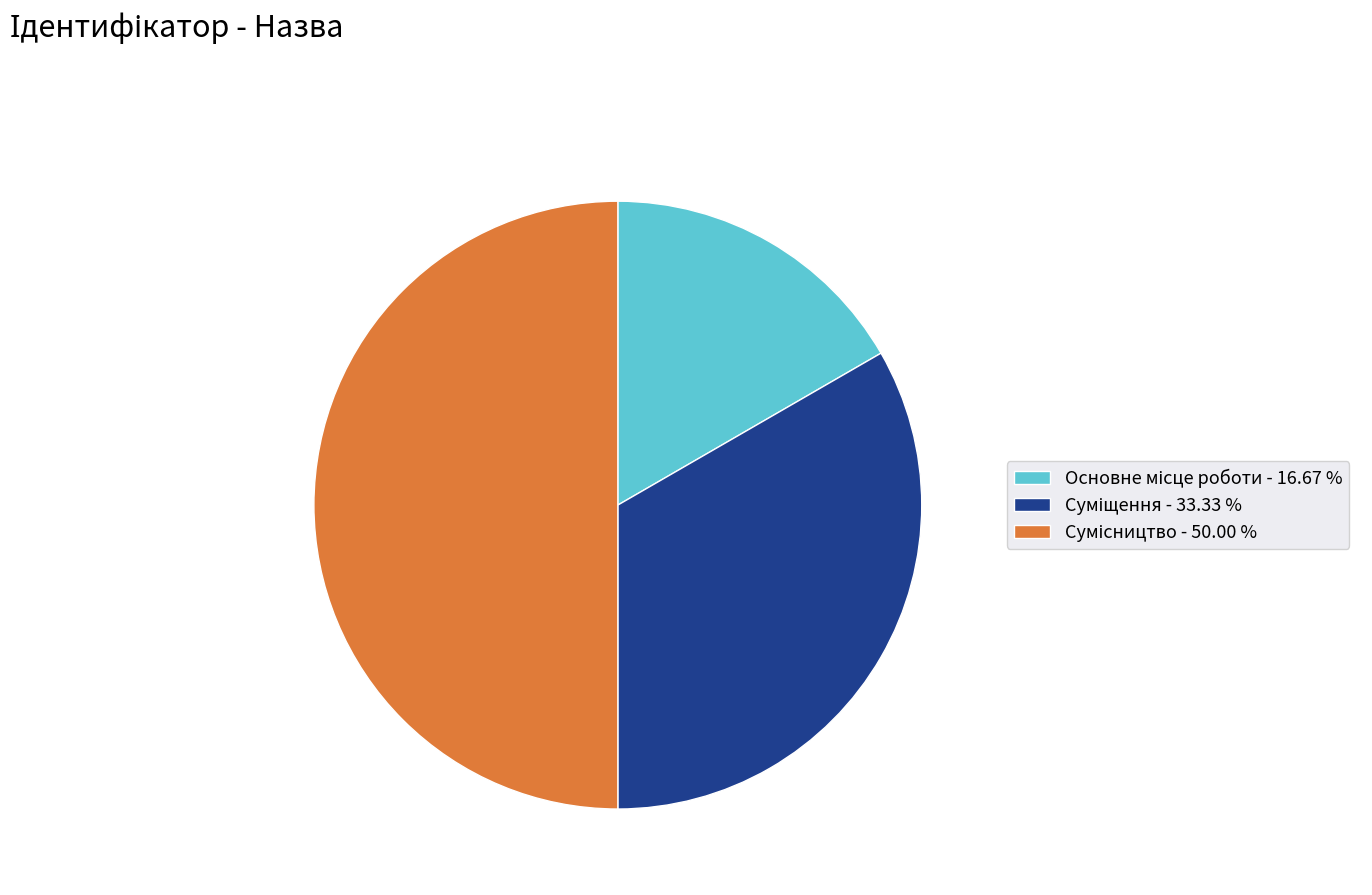

Count the number of slices in the pie.

3